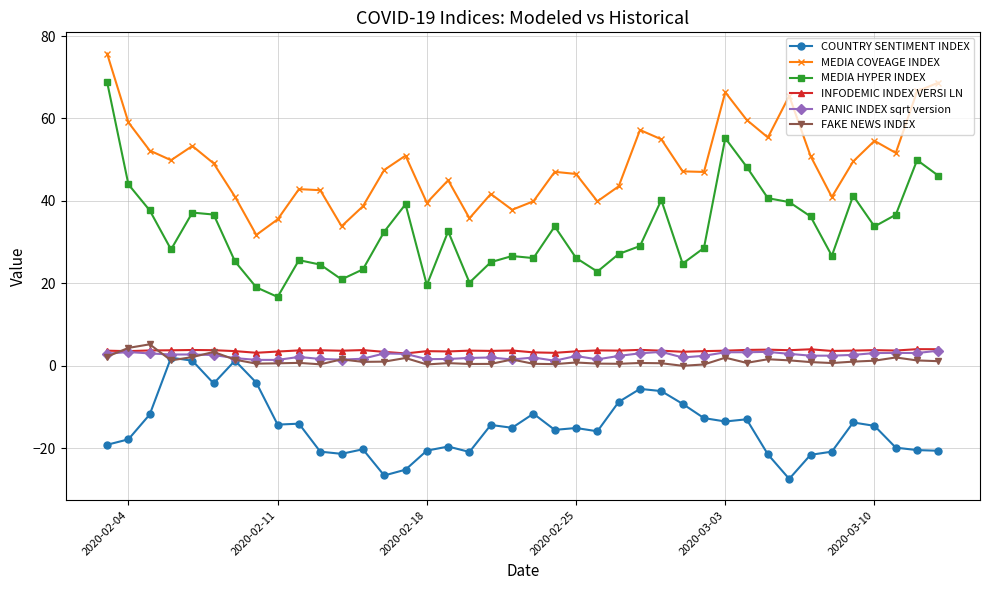

How many data points does each series have?

40